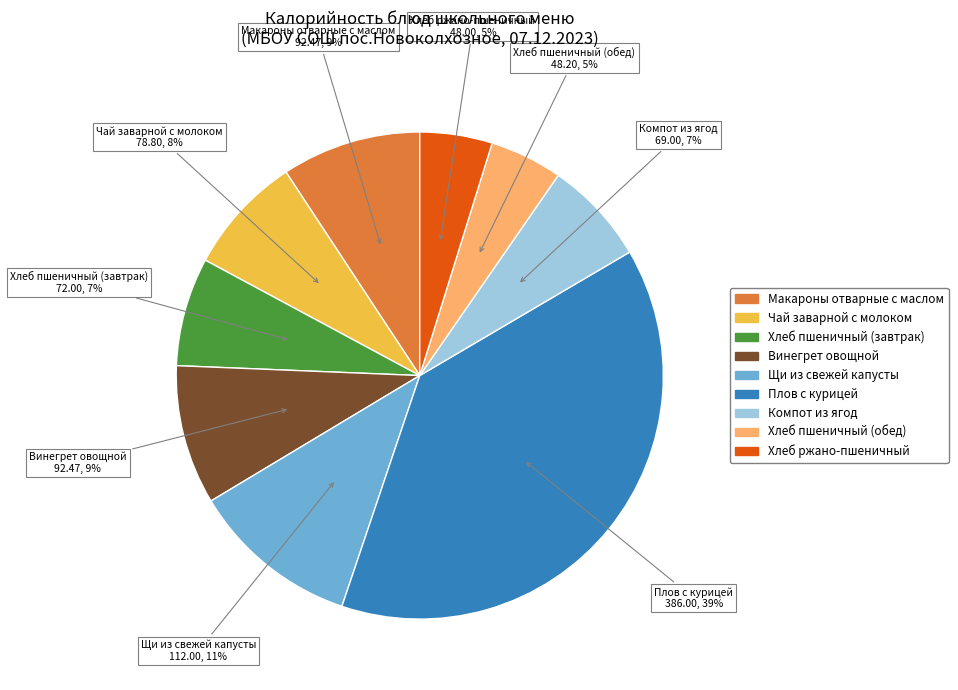

The Хлеб ржано-пшеничный slice represents 5% of the pie. True or false?

True